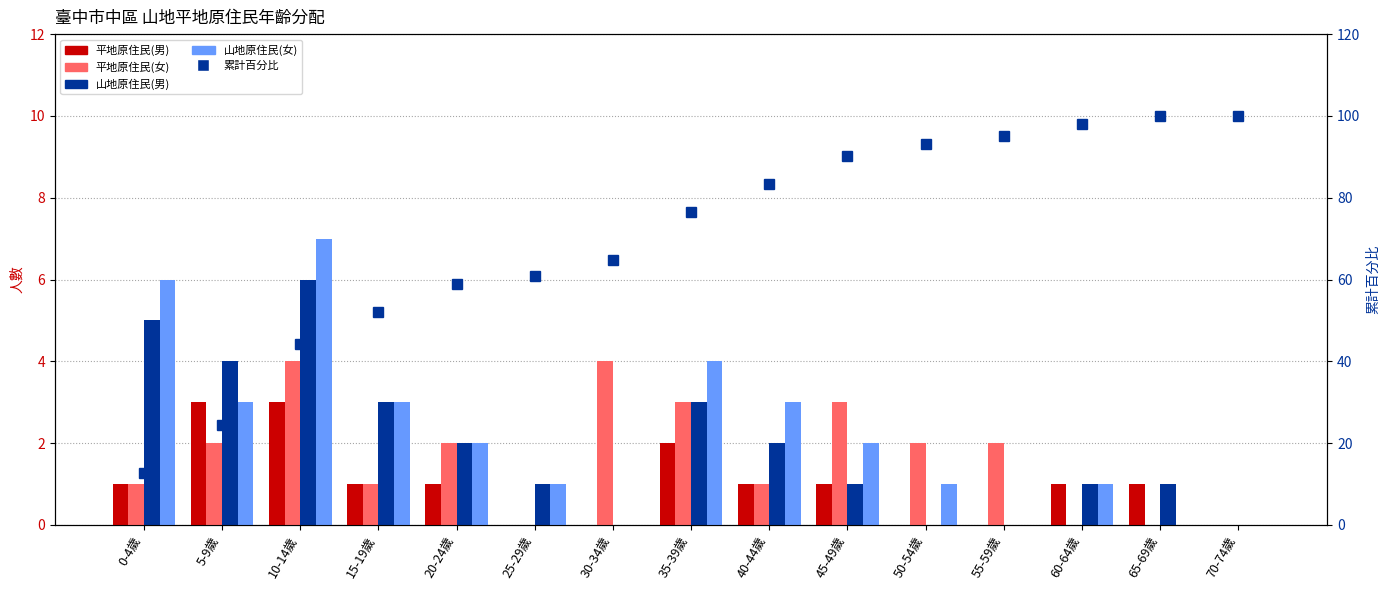

Which series changed the most between 5-9歲 and 35-39歲?

累計百分比